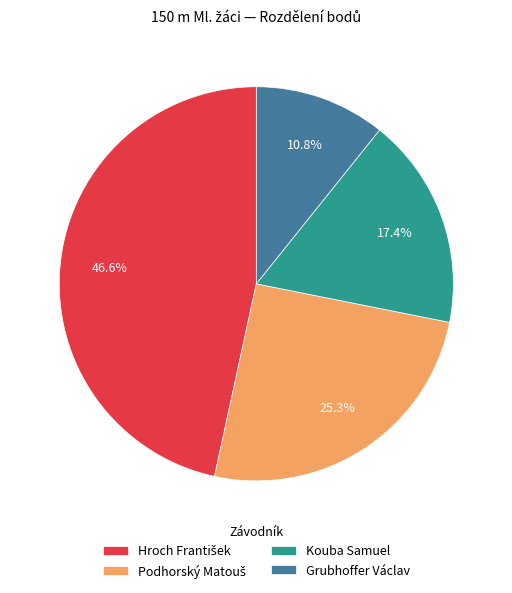

To the nearest percent, what is the difference between the Grubhoffer Václav and Kouba Samuel slice percentages?

7%